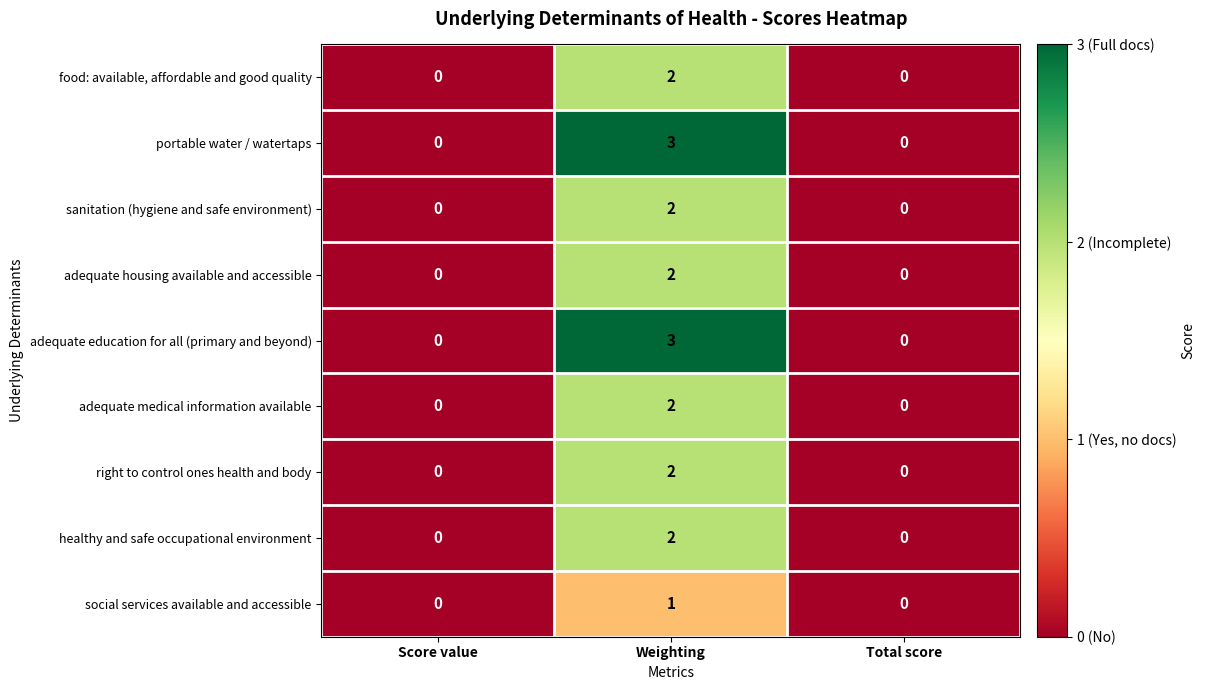

Count the portable water / watertaps values in the range 0 to 3.

3